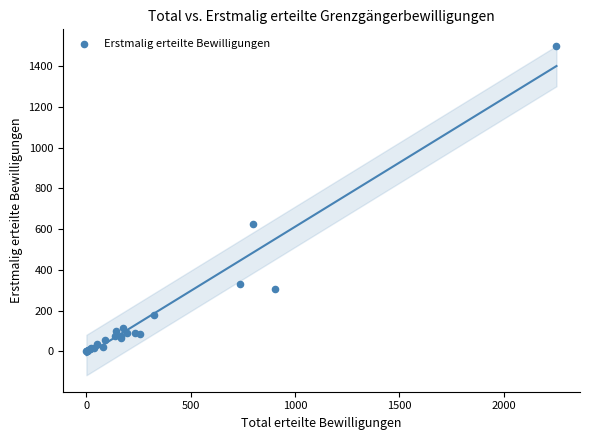

What Y value in the scatter plot is closest to 748?

624